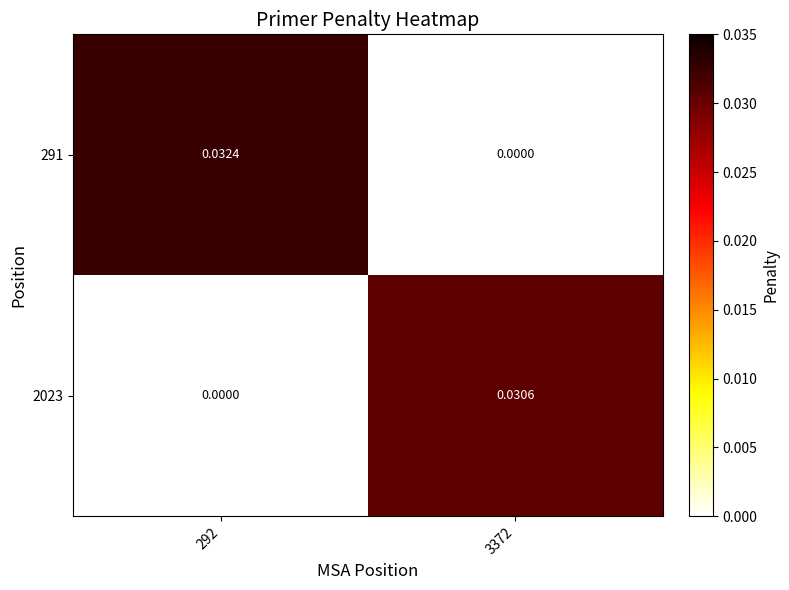

Which category has the highest value across all series?

292